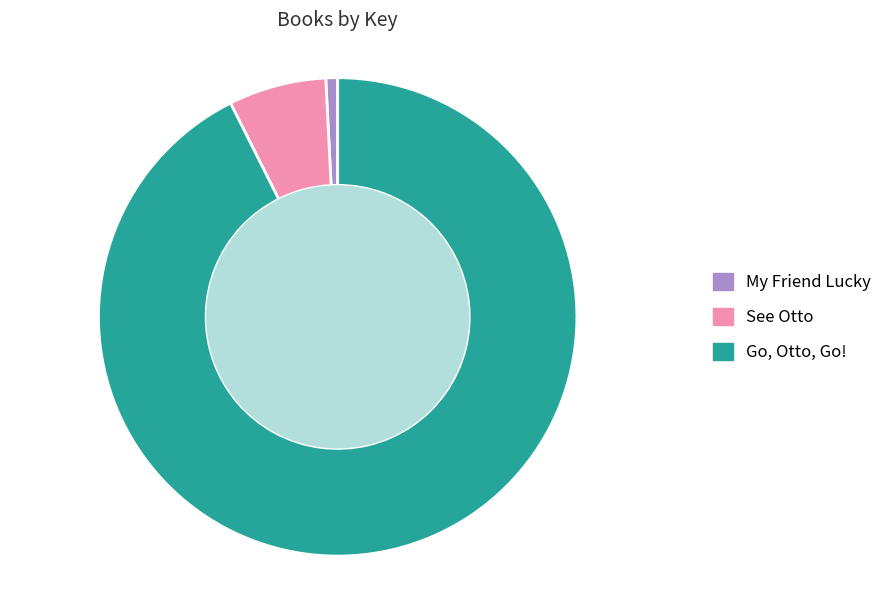

Rank the categories by value from lowest to highest.

My Friend Lucky, See Otto, Go, Otto, Go!